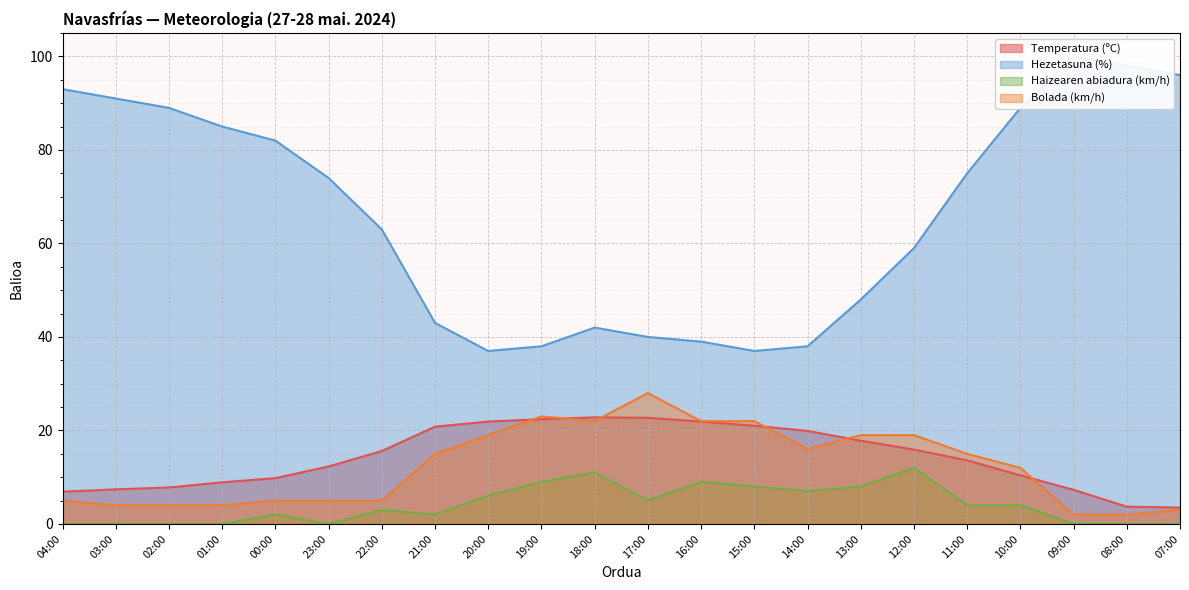

True or false: Temperatura (ºC) and Haizearen abiadura (km/h) cross at least once.

False